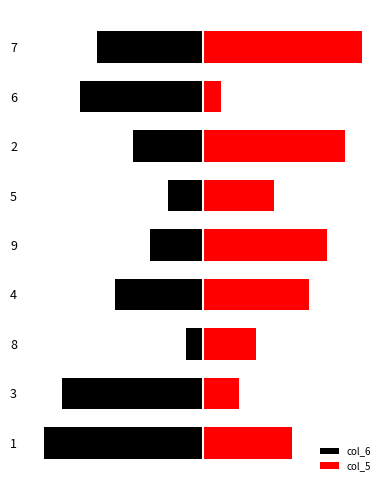

What is the value of the col_5 bar at the 3rd from the left?

3